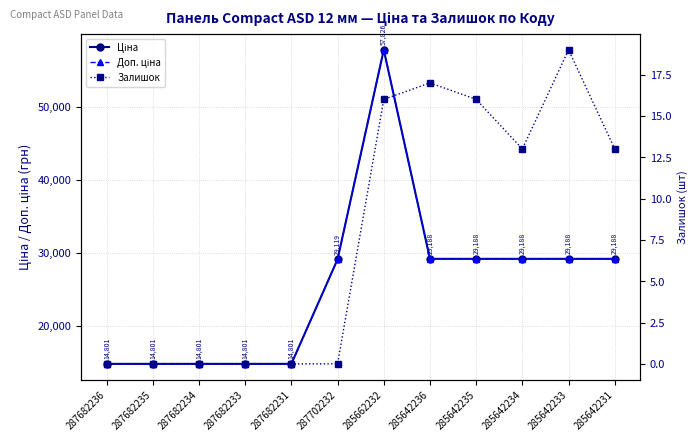

How many lines are shown in the chart?

3